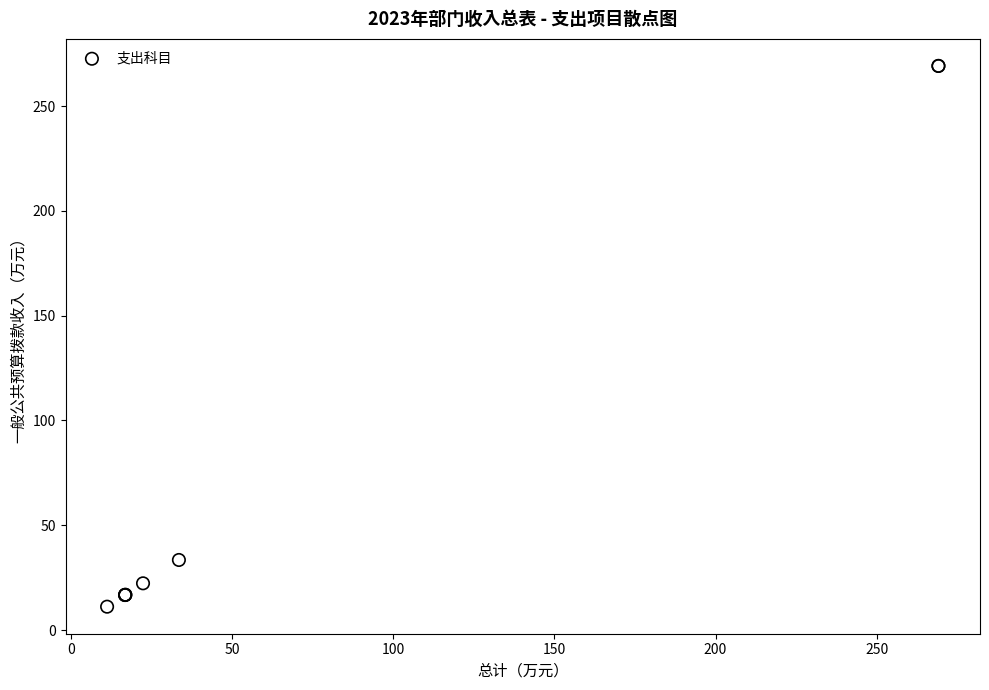

What Y value in the scatter plot is closest to 140?

33.4